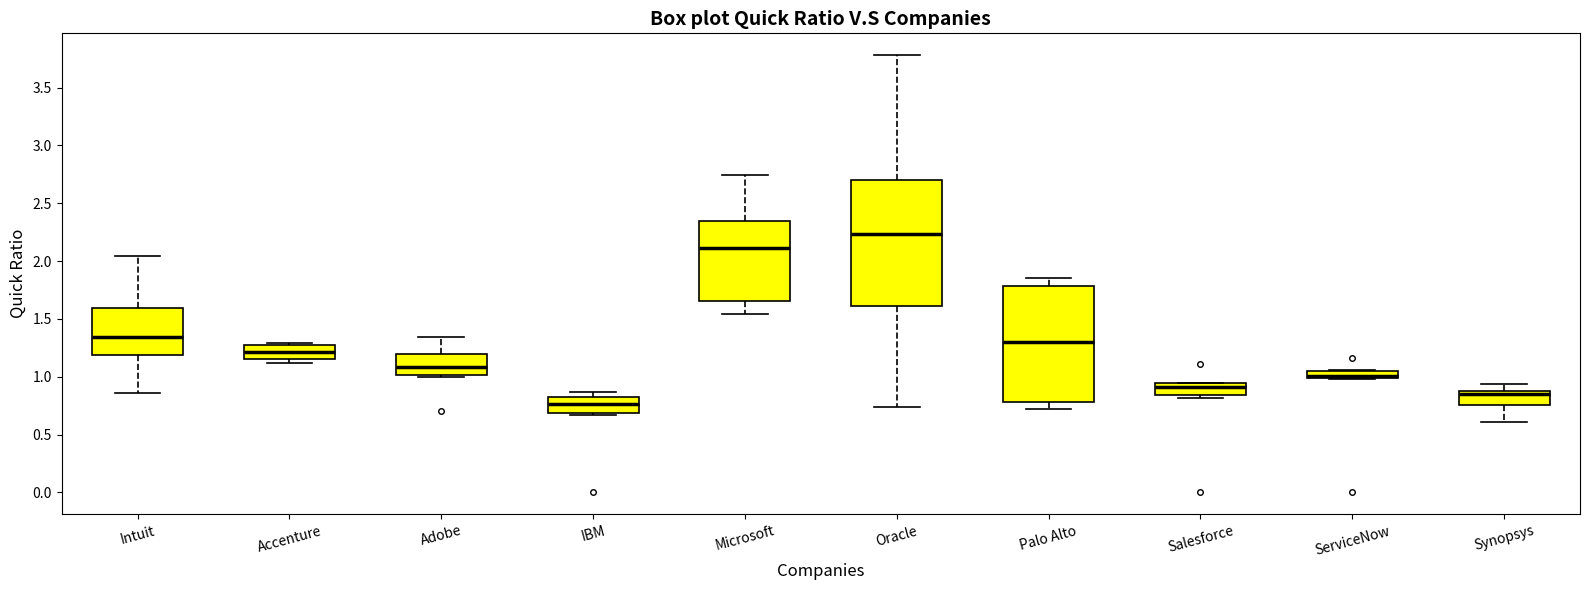

Where is the upper edge of the box for IBM on the y-axis? The values are not printed on the chart, so give them approximately, as read against the axis.

0.80